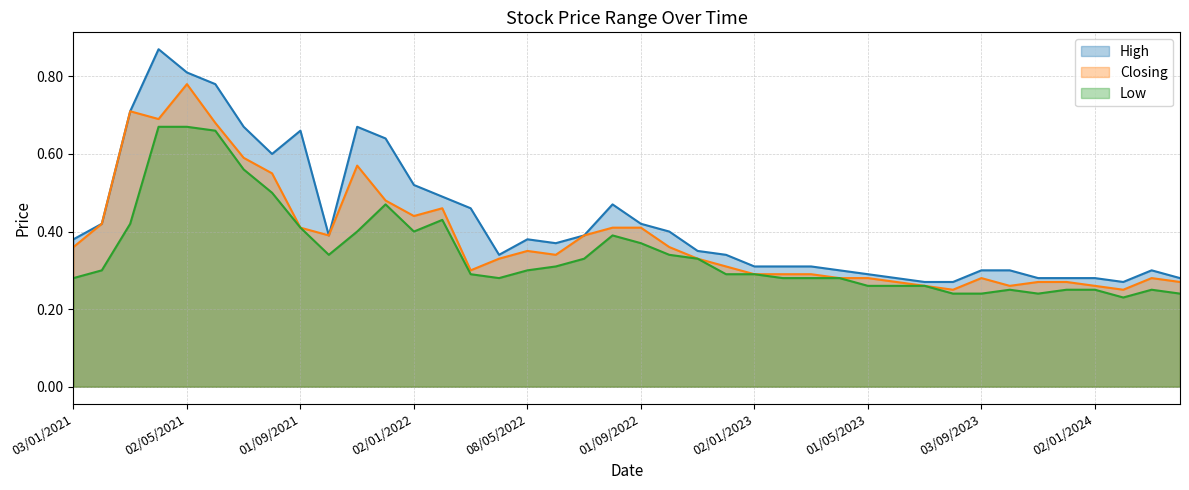

True or false: High and Closing intersect in this chart.

False